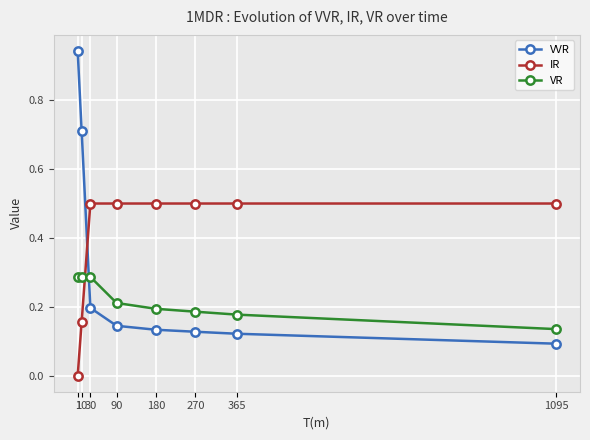

The VVR series shows 0.2 at 1095. True or false?

False